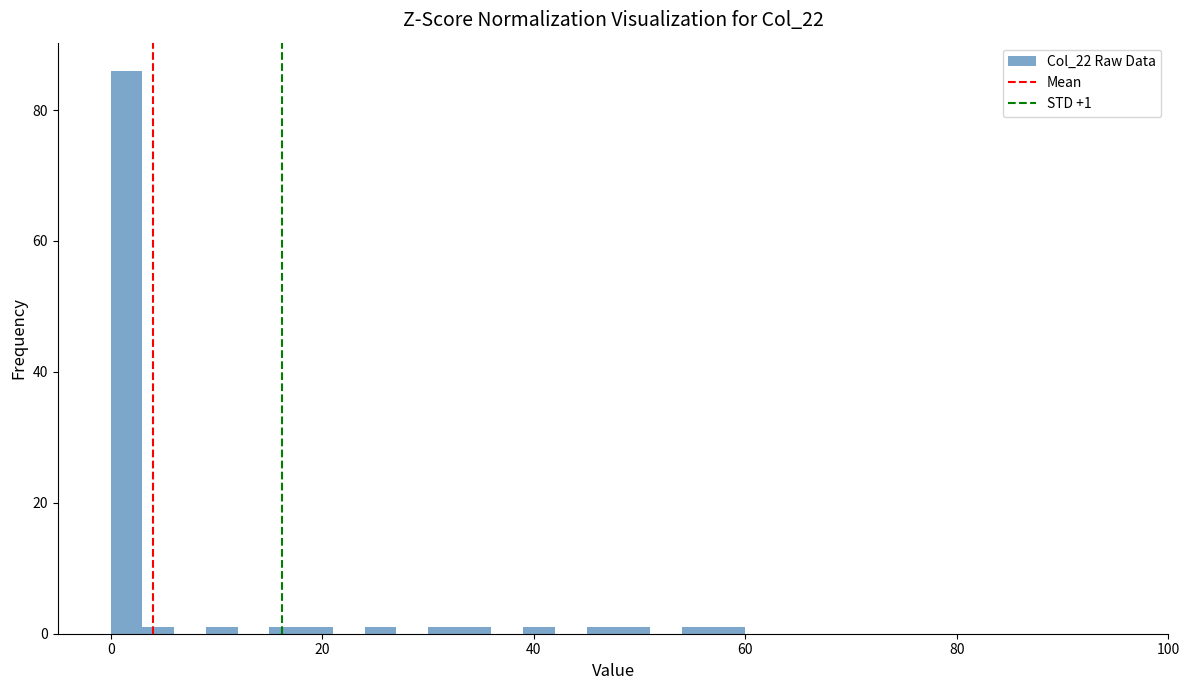

Around what value on the x-axis is the tallest bar? Give the approximate position of its centre, as read against the axis.

2